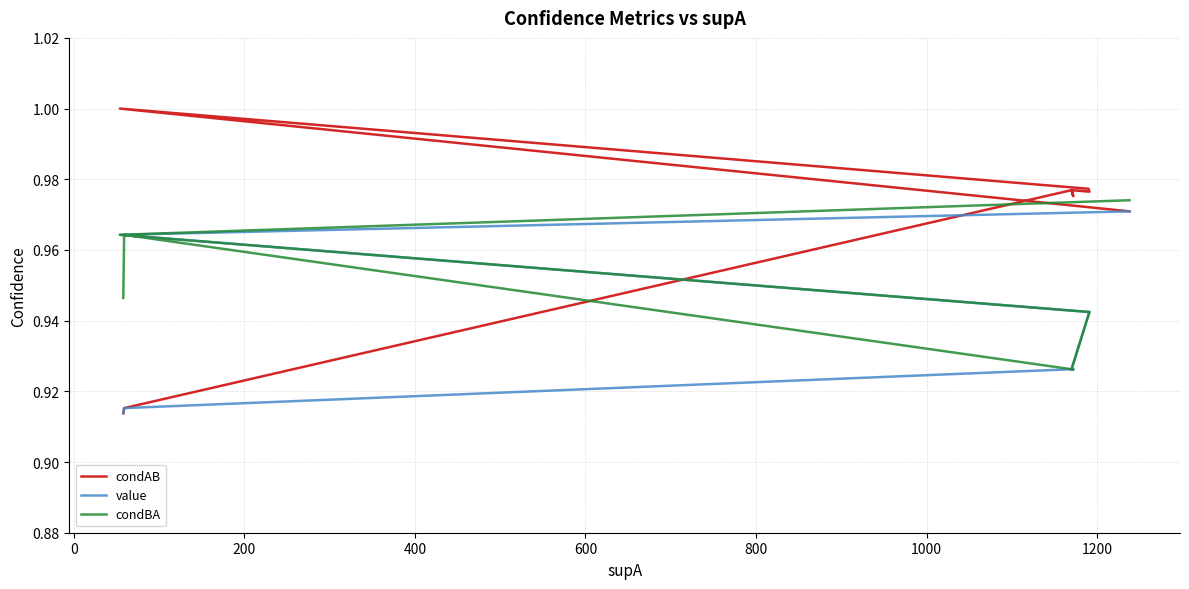

What is the label of the 13th point from the right?

800